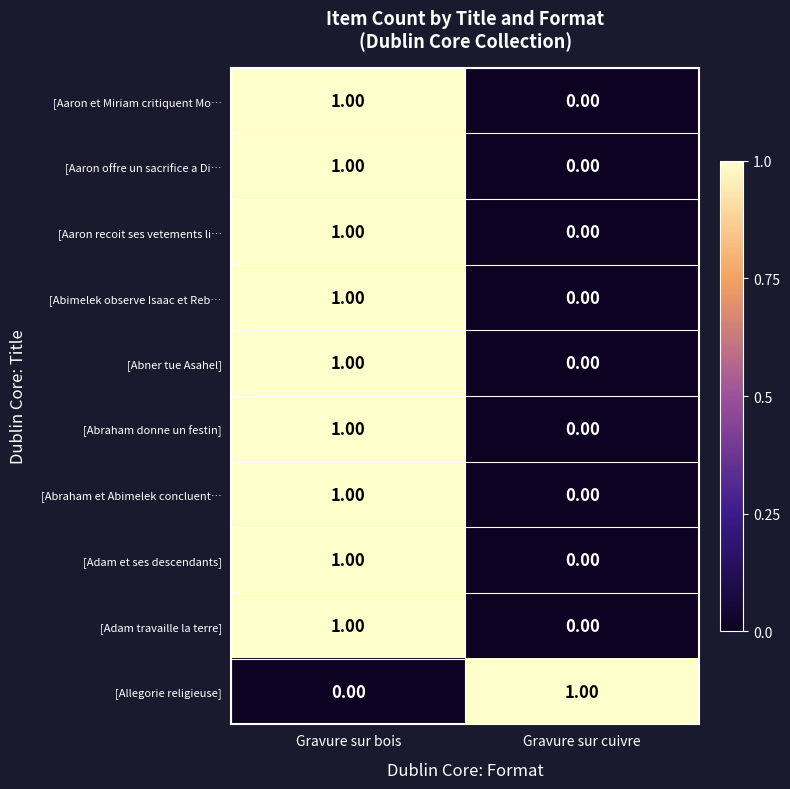

At which label does [Adam et ses descendants] reach its peak?

Gravure sur bois